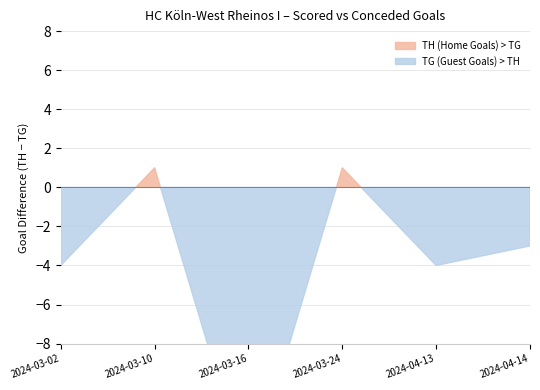

What is the label of the 5th point from the left?

2024-04-13